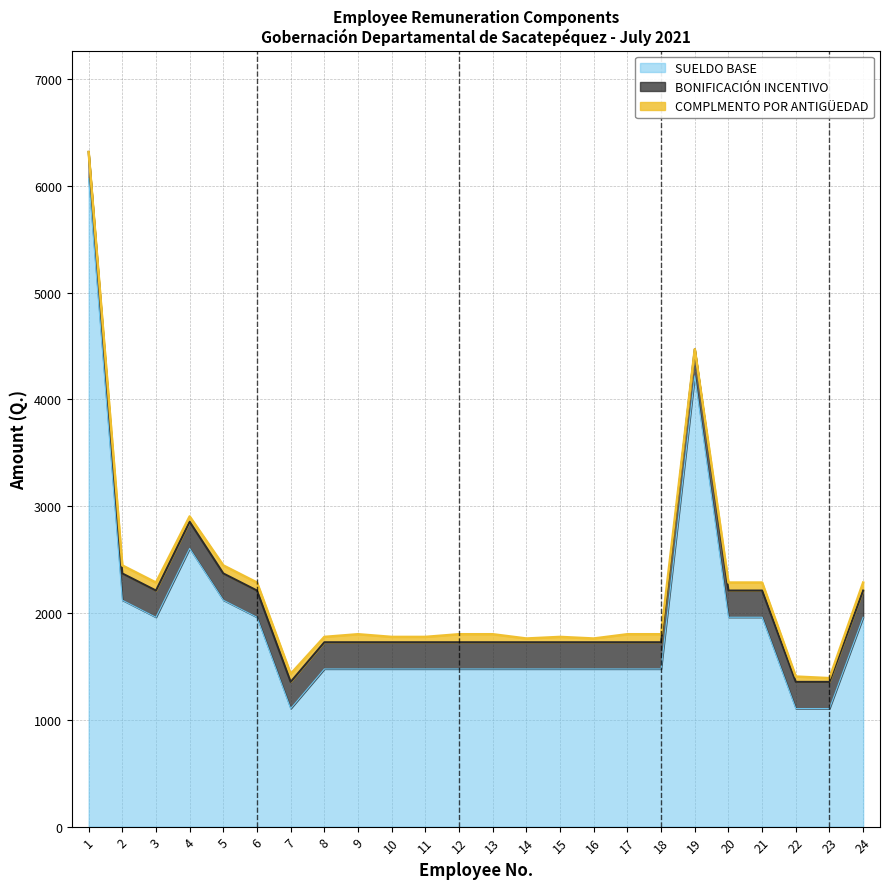

True or false: SUELDO BASE has more than 1 points higher than both neighbors.

True